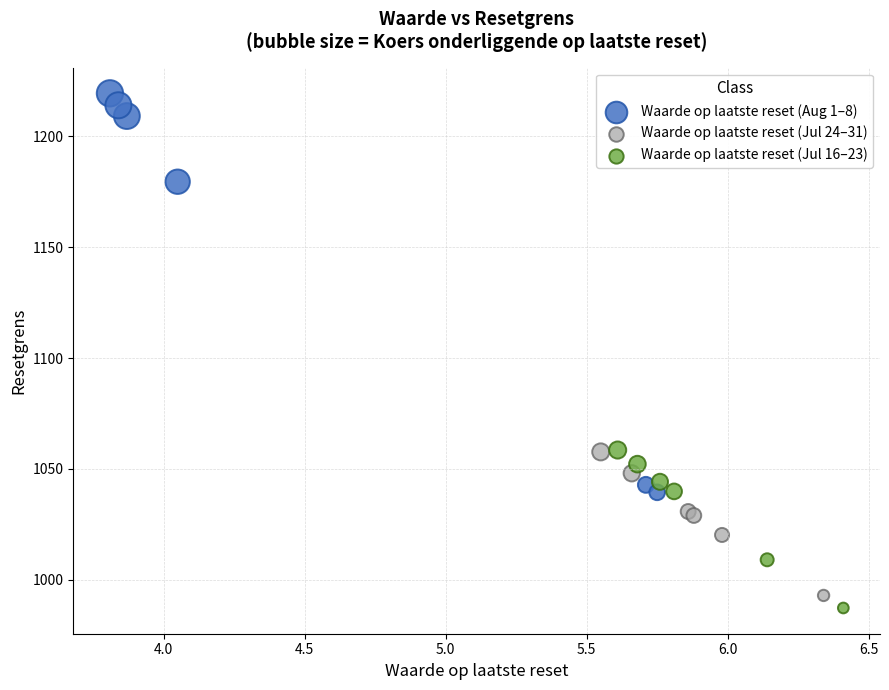

Which series has the largest Y range (max minus min)?

Waarde op laatste reset (Aug 1–8)